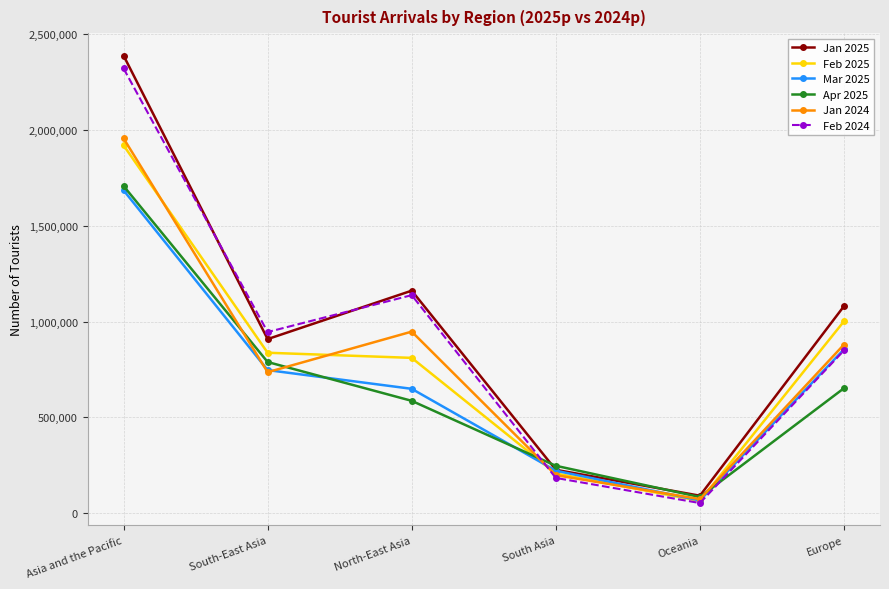

At which category is the sum across all series the highest?

Asia and the Pacific